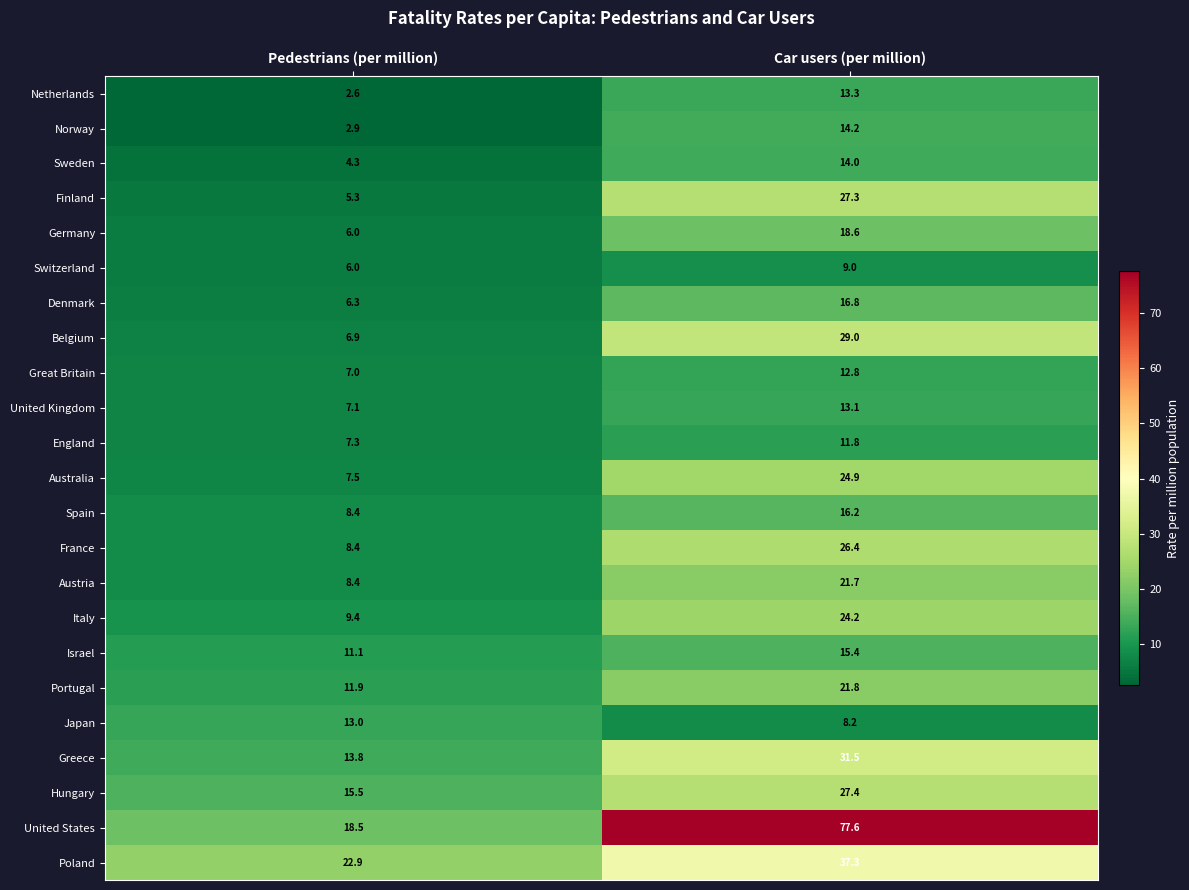

Where does the Israel series first go above 15?

Car users (per million)